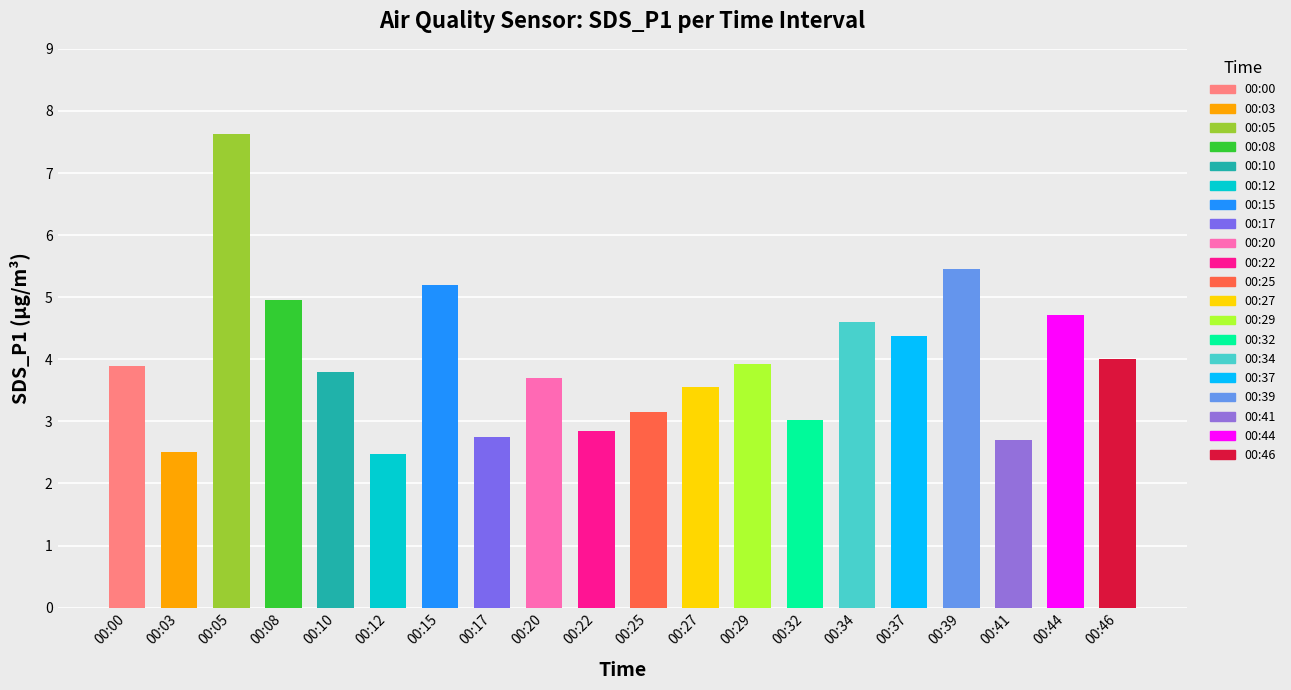

At which category is the sum across all series the highest?

00:05